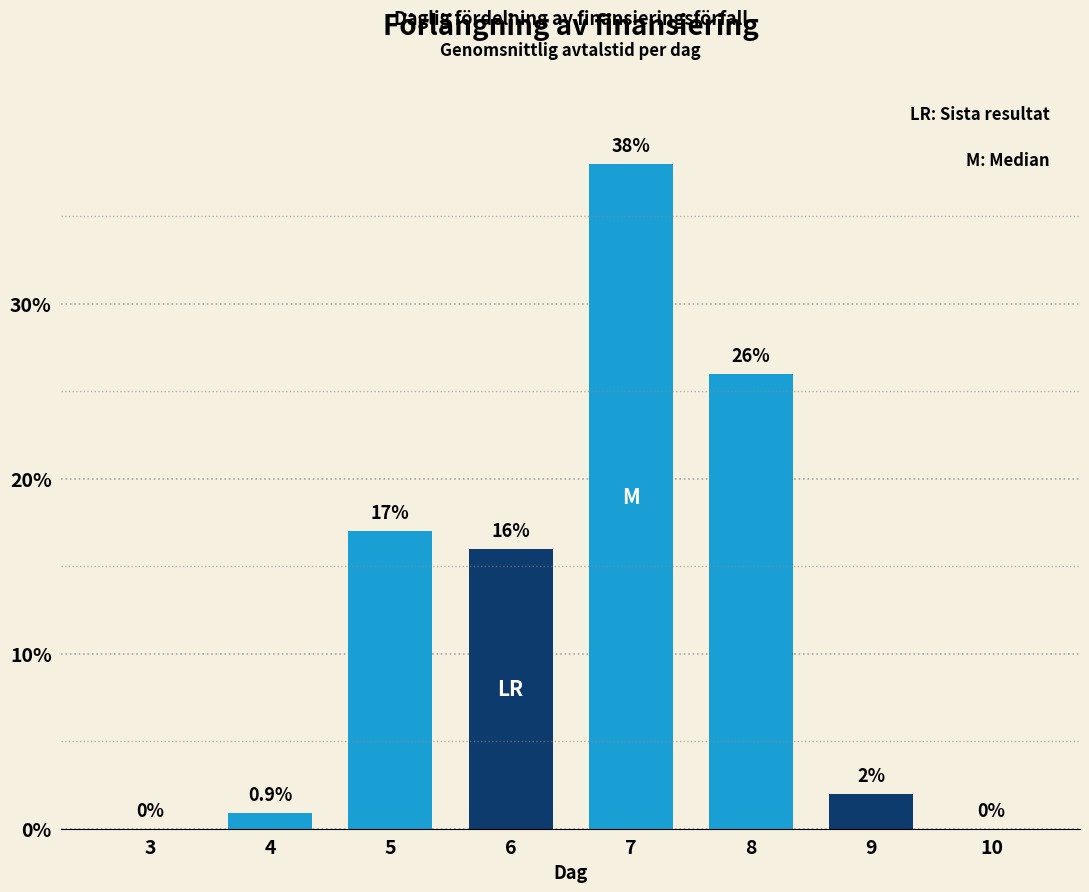

Reading left to right, extract all data points from this chart.

3=0.0	4=0.9	5=17.0	6=16.0	7=38.0	8=26.0	9=2.0	10=0.0